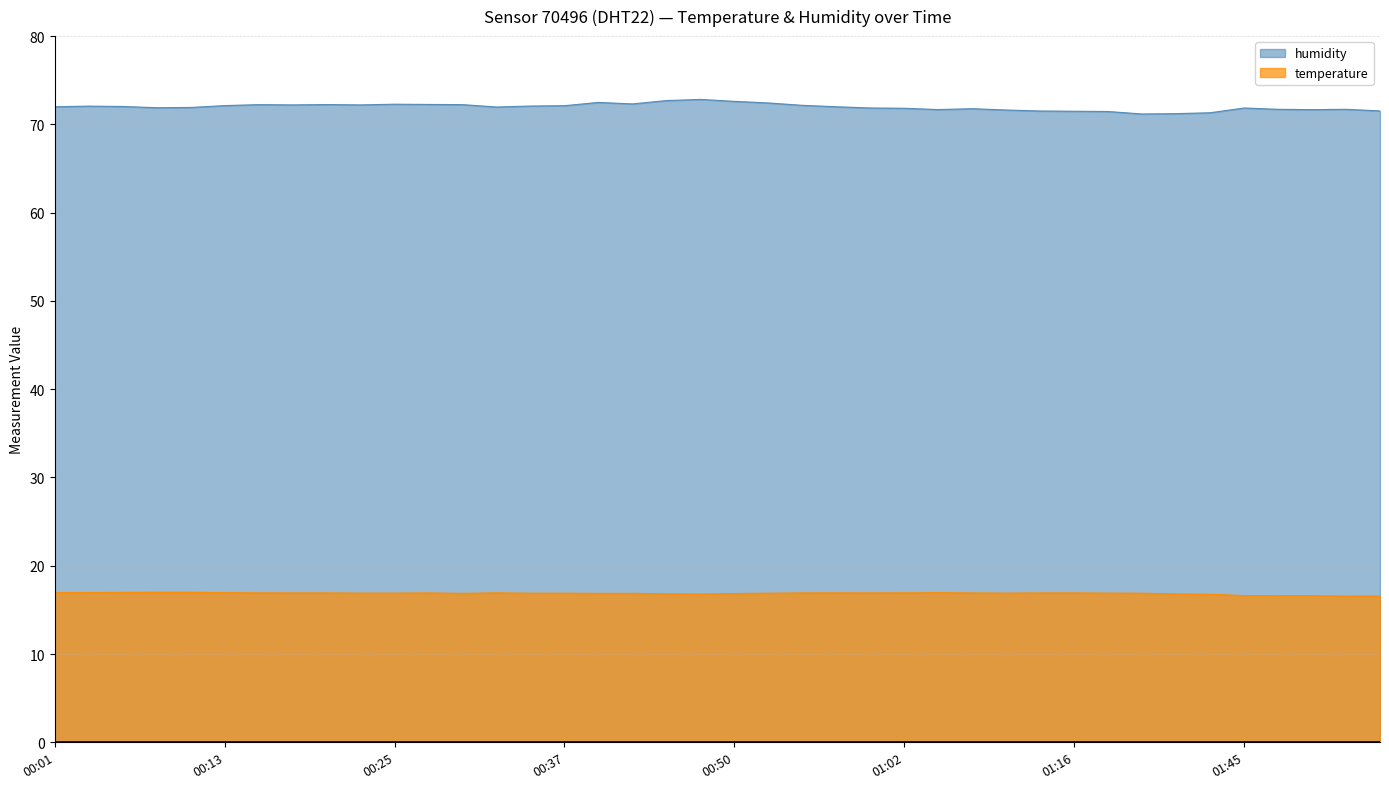

At which category does the chart reach its peak across all series?

00:47